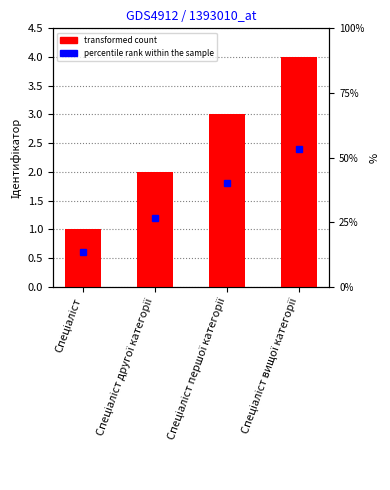

What is the label of the 3rd bar from the right?

Спеціаліст другої категорії